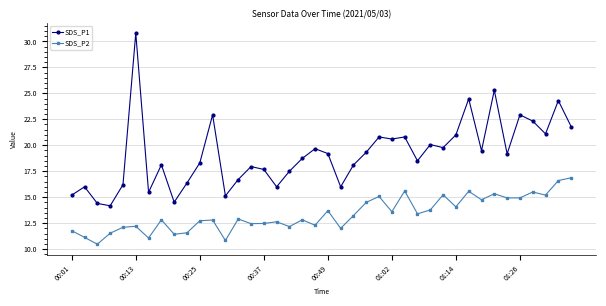

What is the value of the SDS_P2 point at the 10th from the left?

11.6